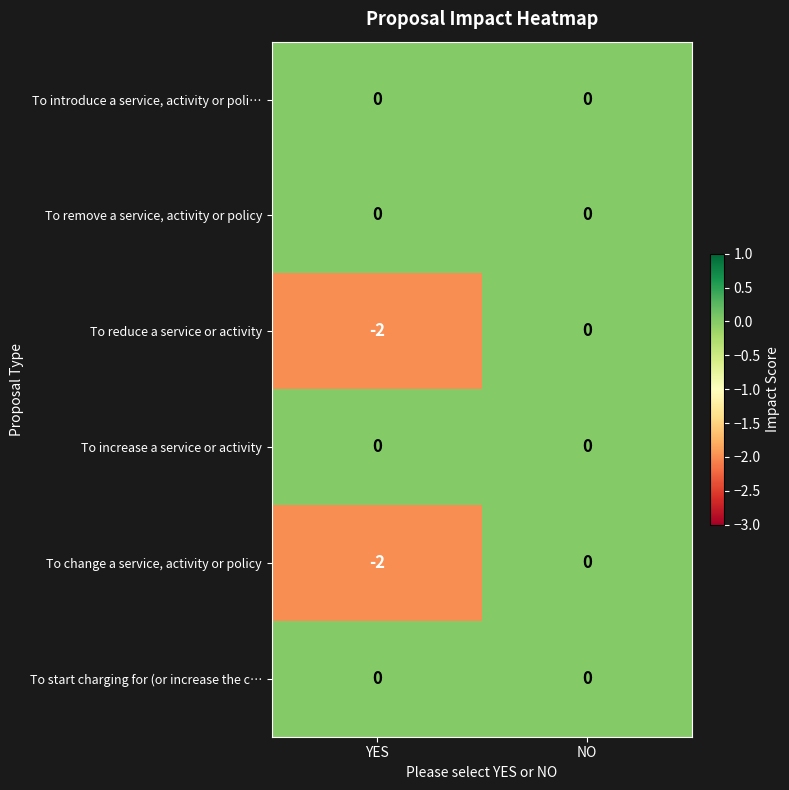

What is the total value across all series at YES?

-4